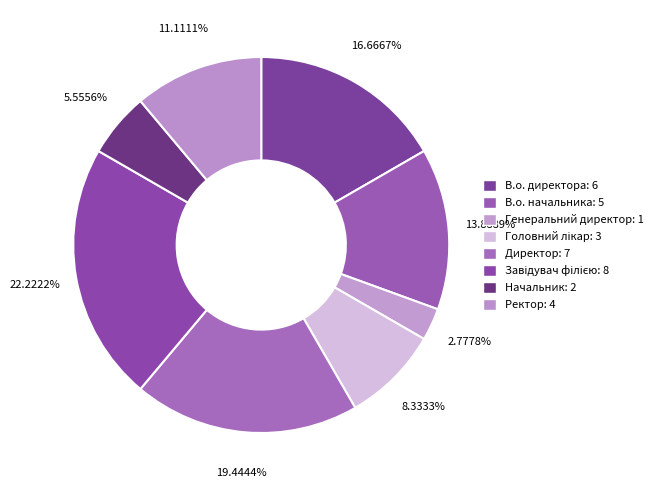

Is it true that Директор is 19% of the pie?

True